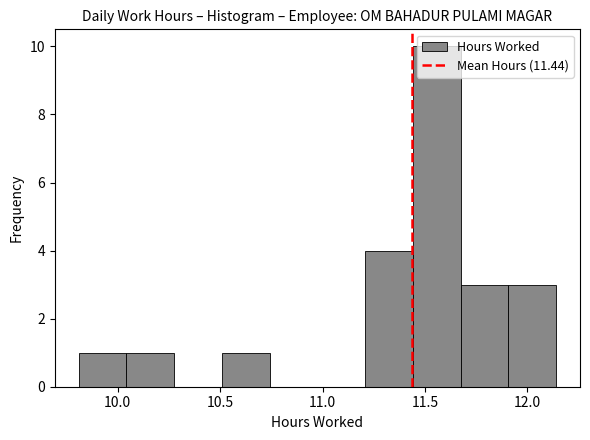

Reading left to right, transcribe this chart: for each bar, give the range it covers on the x-axis and its height. Neither the bar edges nor the heights are printed on the chart, so give them approximately, as read against the axes.

9.80 to 10.05: 1
10.05 to 10.30: 1
10.30 to 10.50: 0
10.50 to 10.75: 1
10.75 to 11.00: 0
11.00 to 11.20: 0
11.20 to 11.45: 4
11.45 to 11.65: 10
11.65 to 11.90: 3
11.90 to 12.15: 3